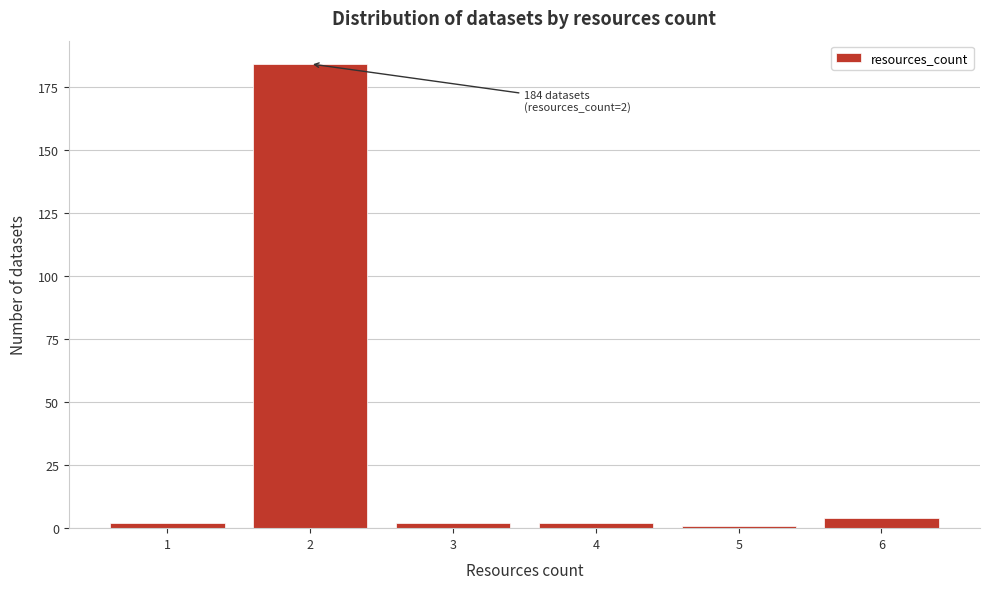

Reading left to right, transcribe all the data shown in this chart.

2	184	2	2	1	4